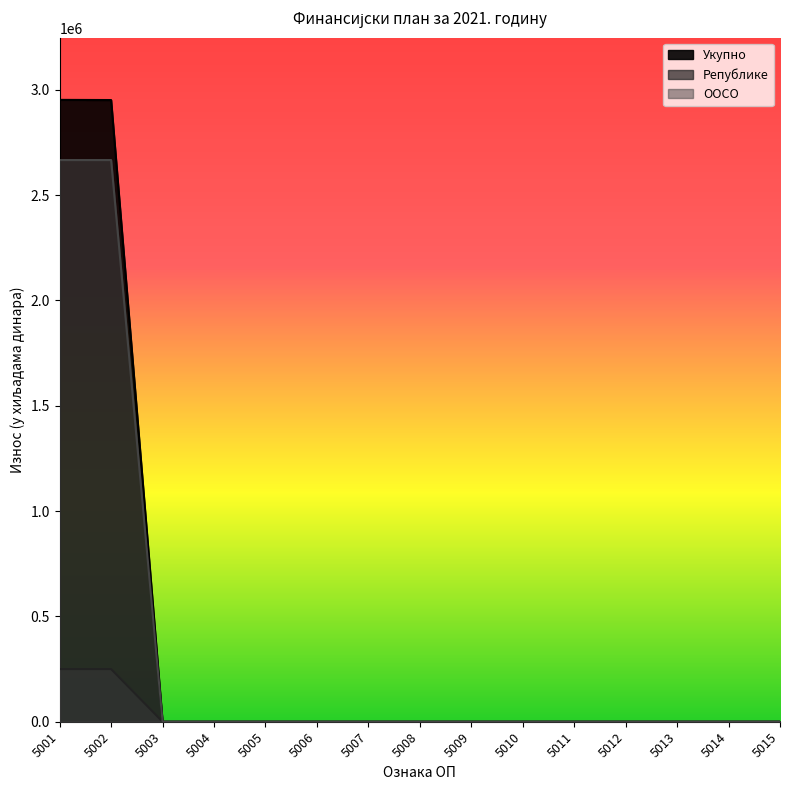

Which series has the largest total across all categories?

Укупно